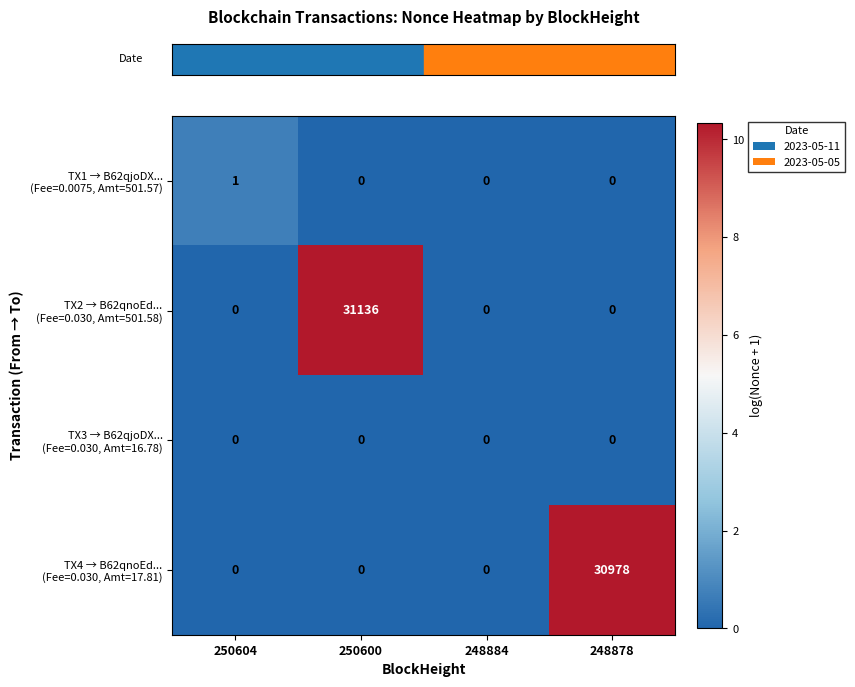

At how many categories does at least one series exceed 6?

2